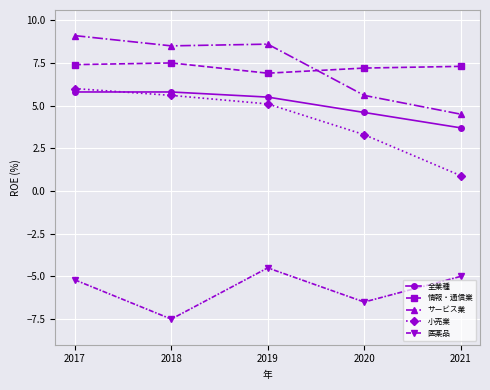

The 小売業 series shows 7.6 at 2019. True or false?

False